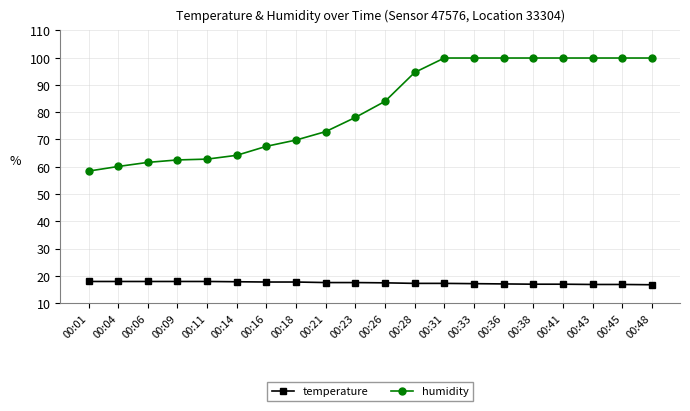

How many data points in humidity are less than 84?

10